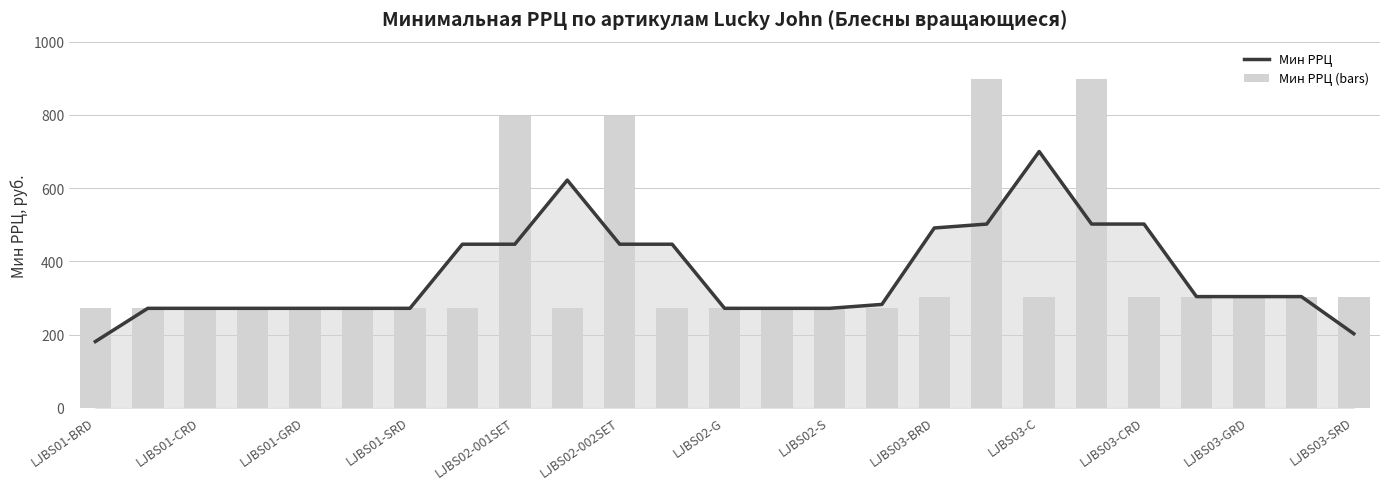

How many values in the Мин РРЦ (bars) series exceed 272?

11